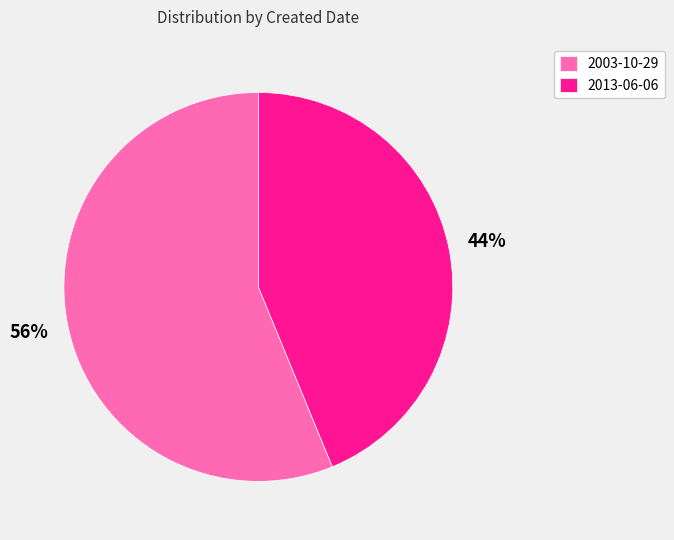

How many segments does this pie chart have?

2